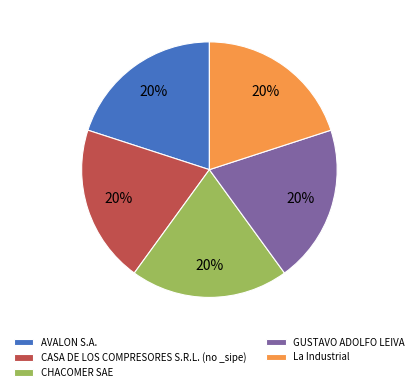

Approximately how many times larger is the value at GUSTAVO ADOLFO LEIVA compared to La Industrial?

1.0